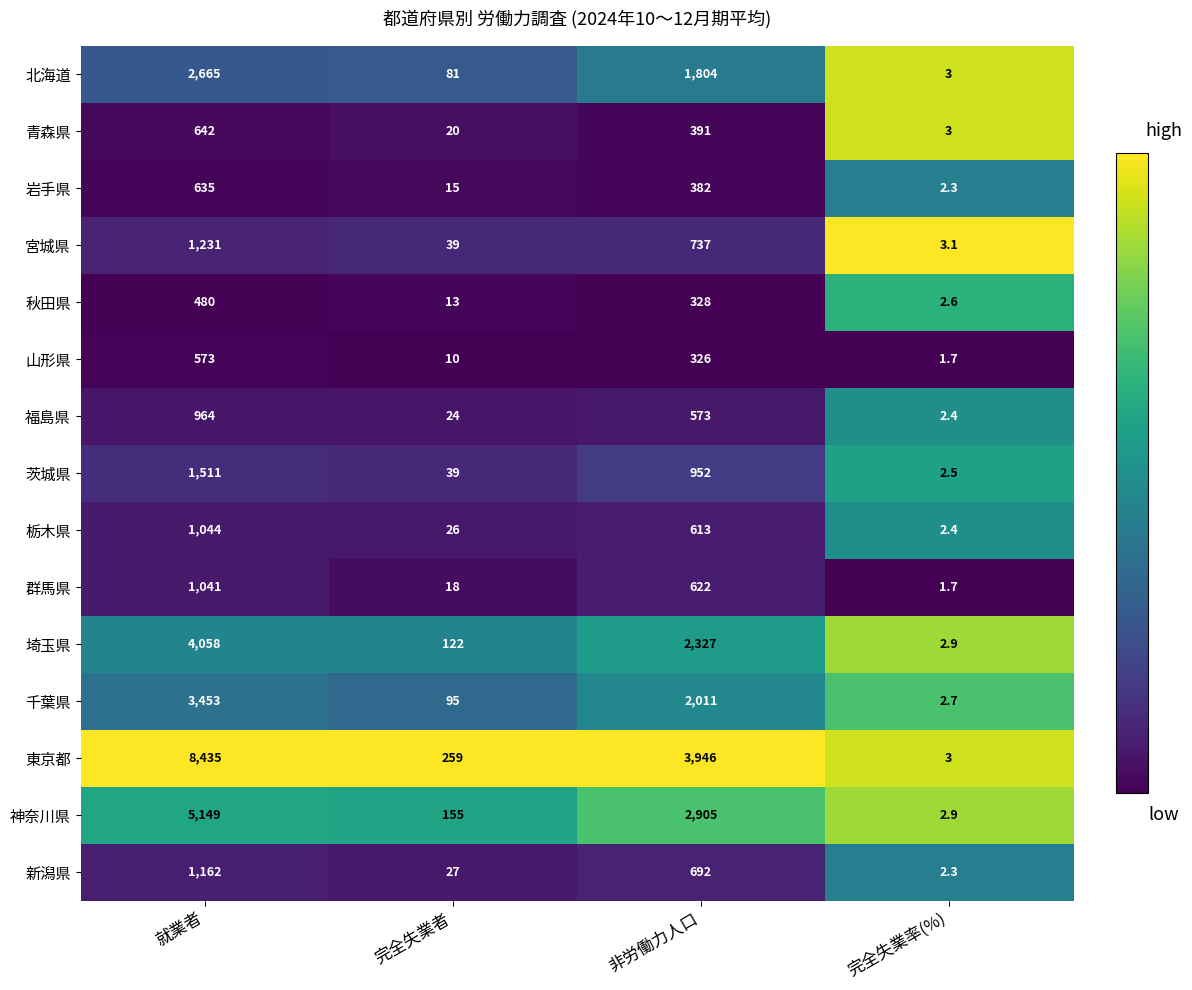

Which series has the largest total across all categories?

東京都